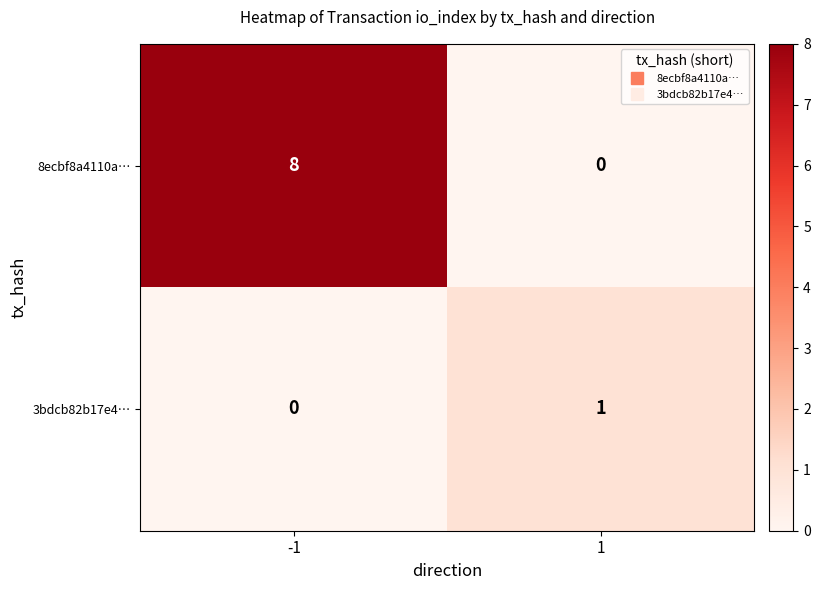

List the series in order of their peak value, highest first.

8ecbf8a4110a…, 3bdcb82b17e4…